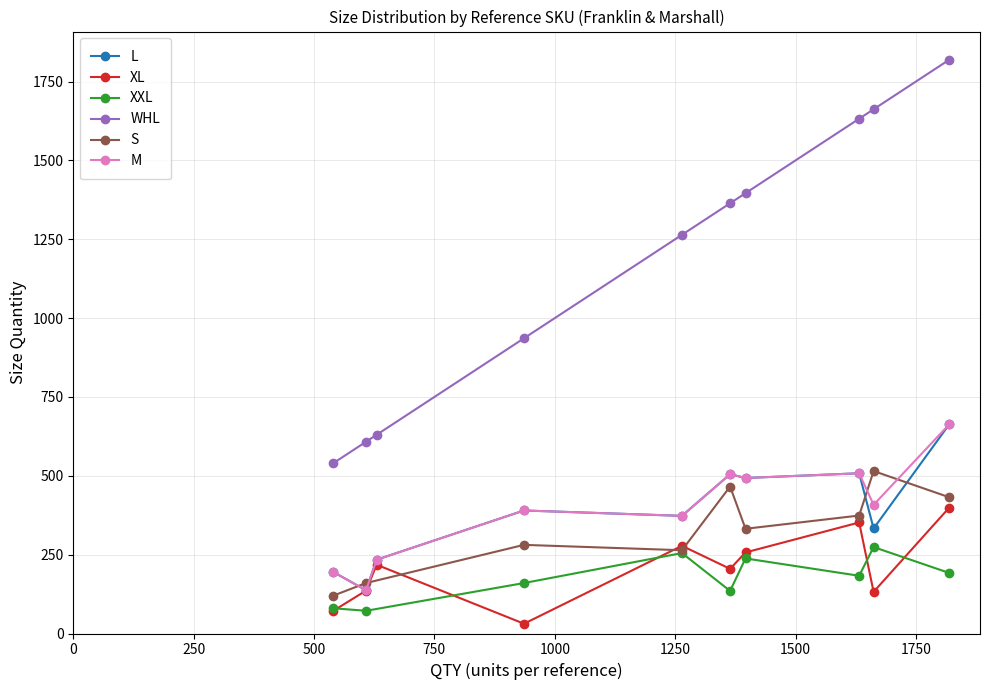

In XL, how many points are lower than both neighbors (excluding endpoints)?

3